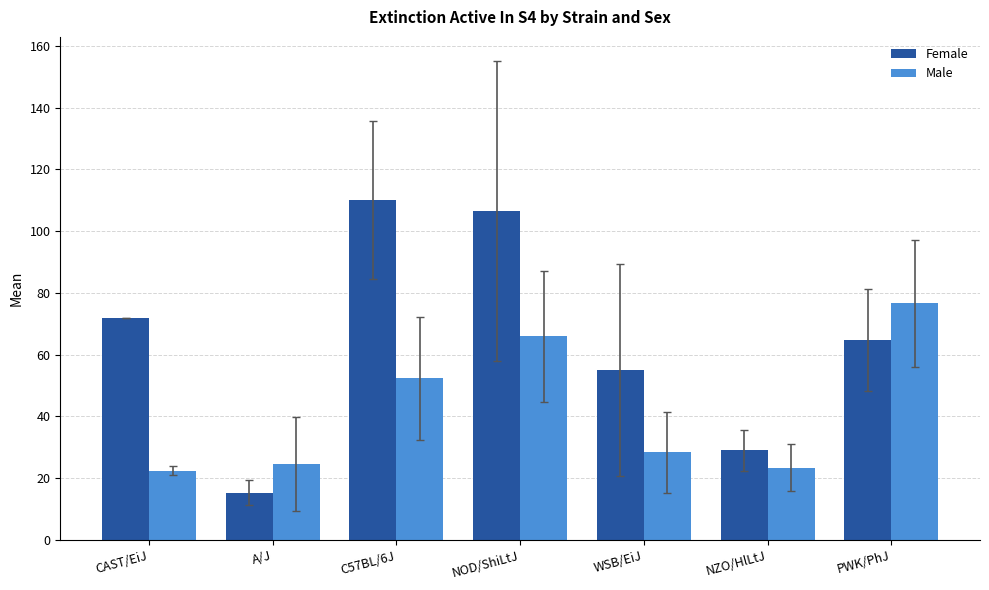

What is the label of the 1st bar from the right?

PWK/PhJ